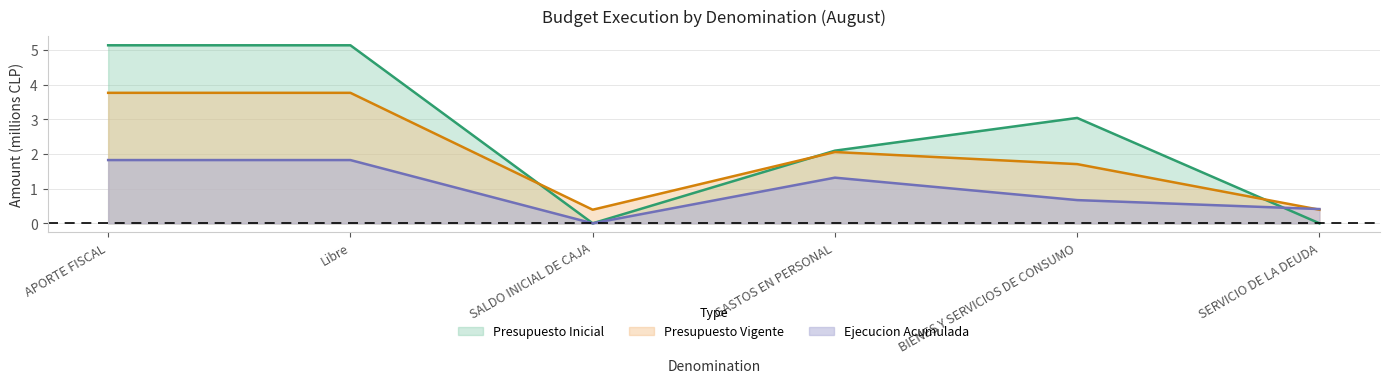

Which has a higher value, SALDO INICIAL DE CAJA or APORTE FISCAL?

APORTE FISCAL